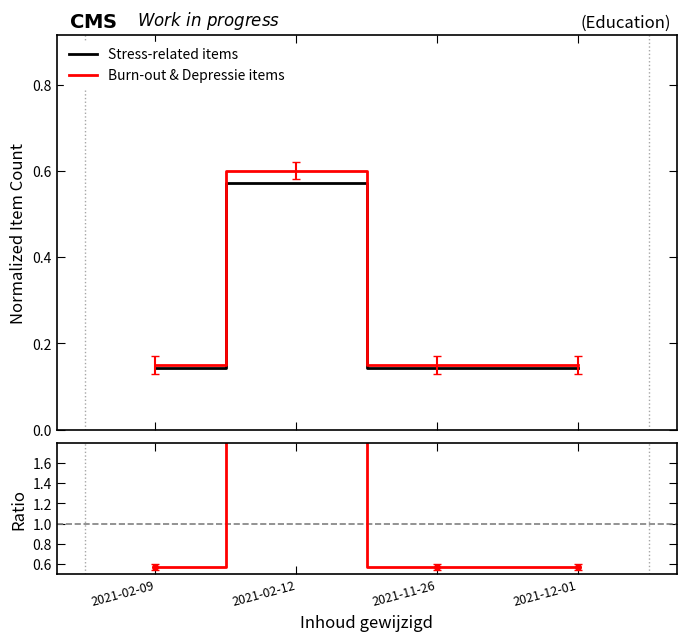

Reading left to right, transcribe all the data shown in this chart.

Stress-related items: 2021-02-09=0.1	2021-02-12=0.6	2021-11-26=0.1	2021-12-01=0.1
Burn-out & Depressie items: 2021-02-09=0.1	2021-02-12=0.6	2021-11-26=0.1	2021-12-01=0.1
Ratio: 2021-02-09=0.6	2021-02-12=2.3	2021-11-26=0.6	2021-12-01=0.6